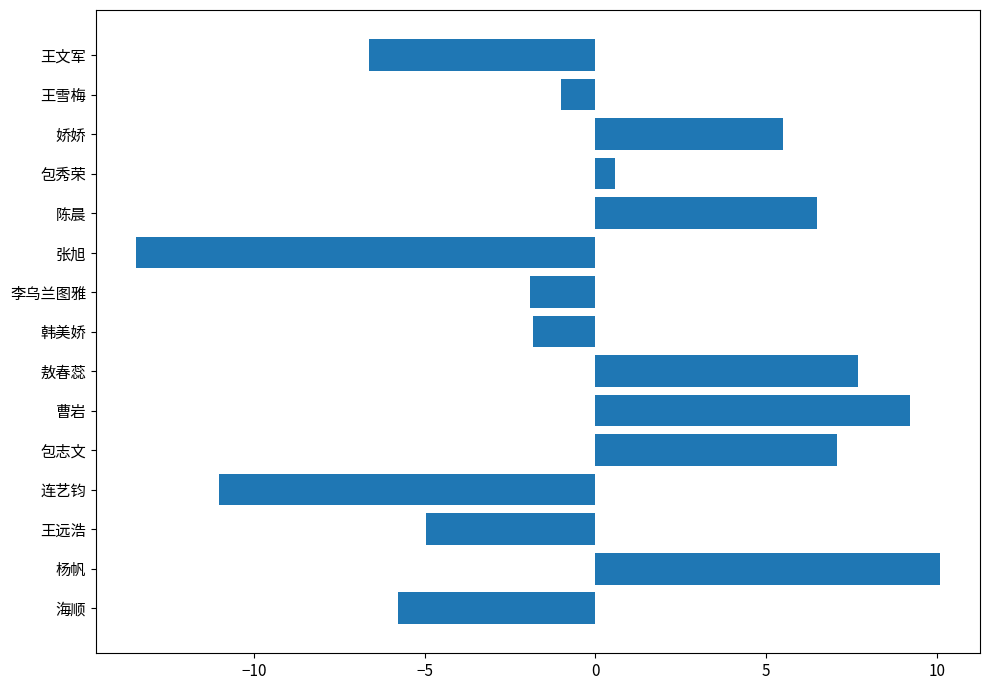

The chart shows a value of -3.8 at 王文军. True or false?

False